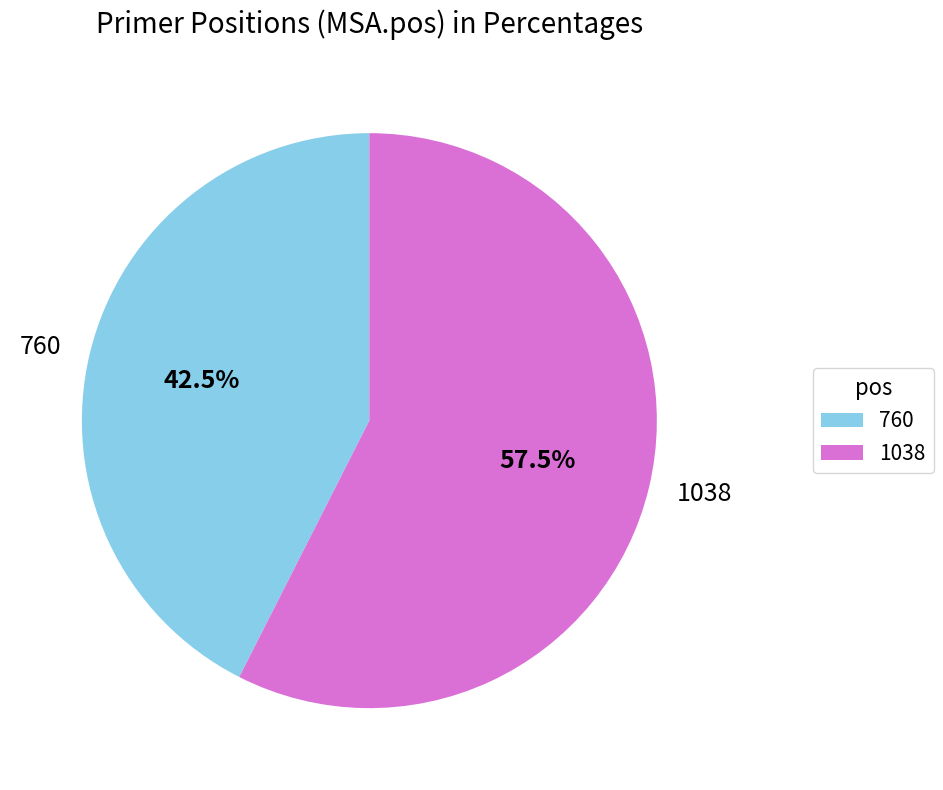

How many slices are in this pie chart?

2